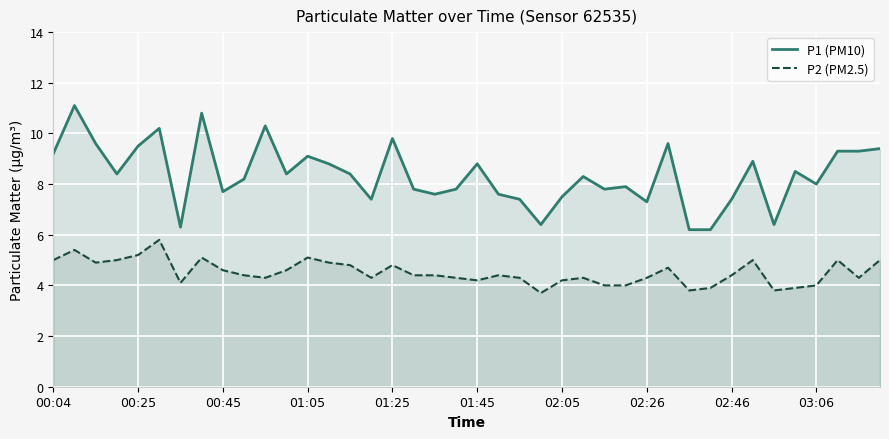

Is it true that P2 (PM2.5) equals 4.3 at 10?

True